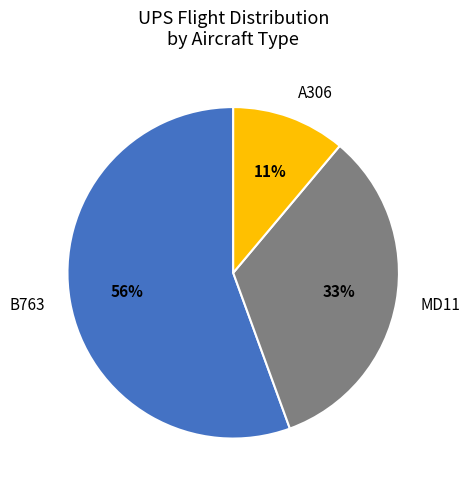

Is it true that MD11 is 18% of the pie?

False